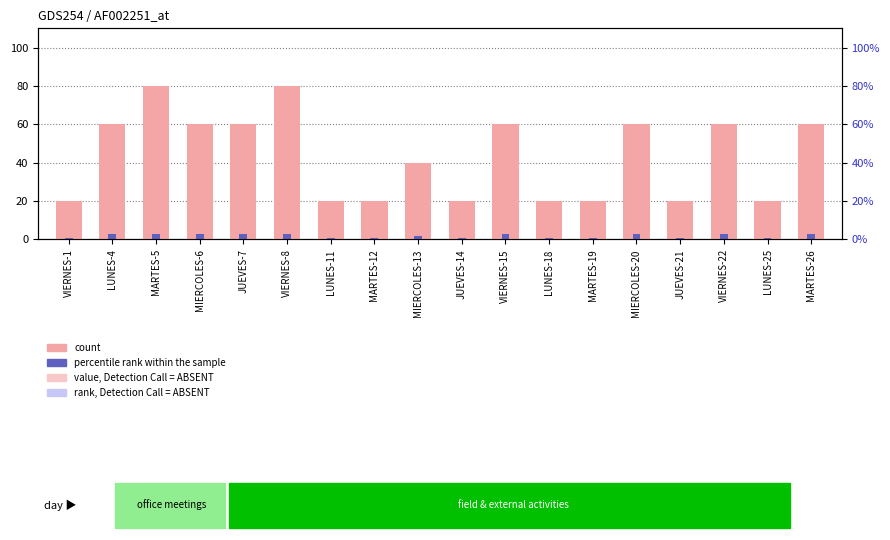

Reading right to left, transcribe all the data shown in this chart.

3	1	3	1	3	1	1	3	1	2	1	1	4	3	3	4	3	1